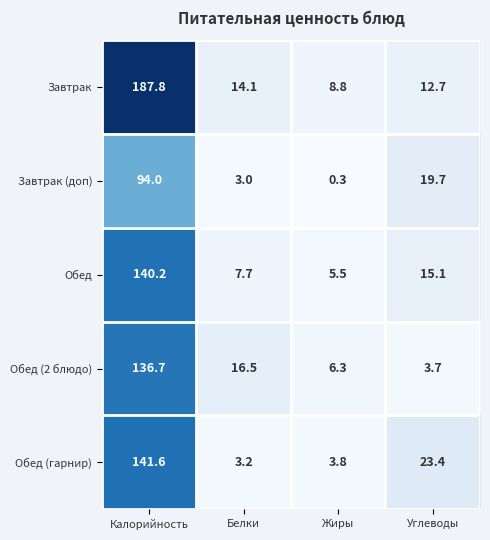

How many series are shown in this chart?

5